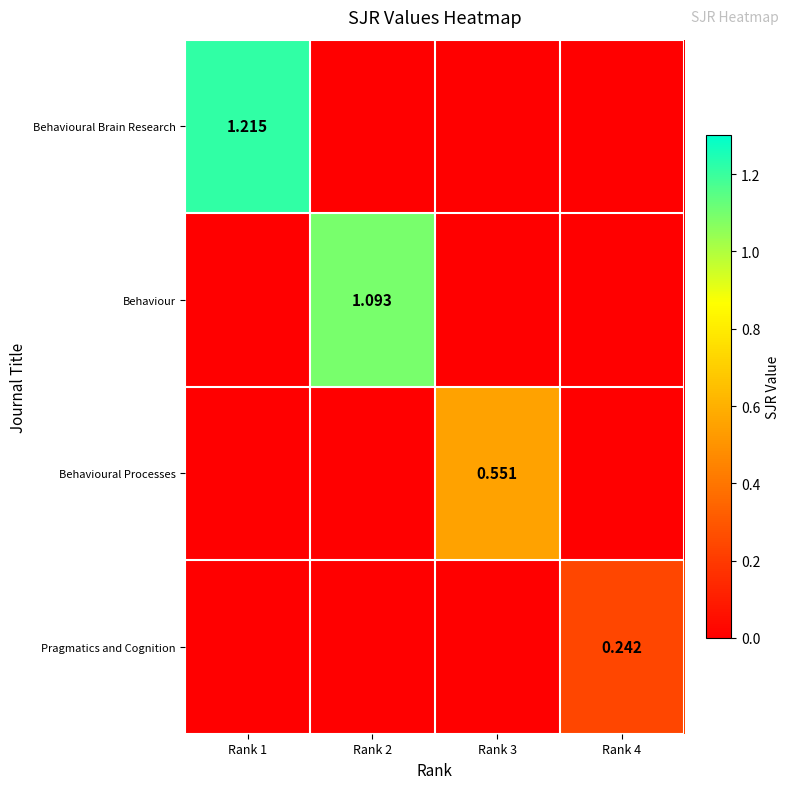

How many data points does each series have?

4